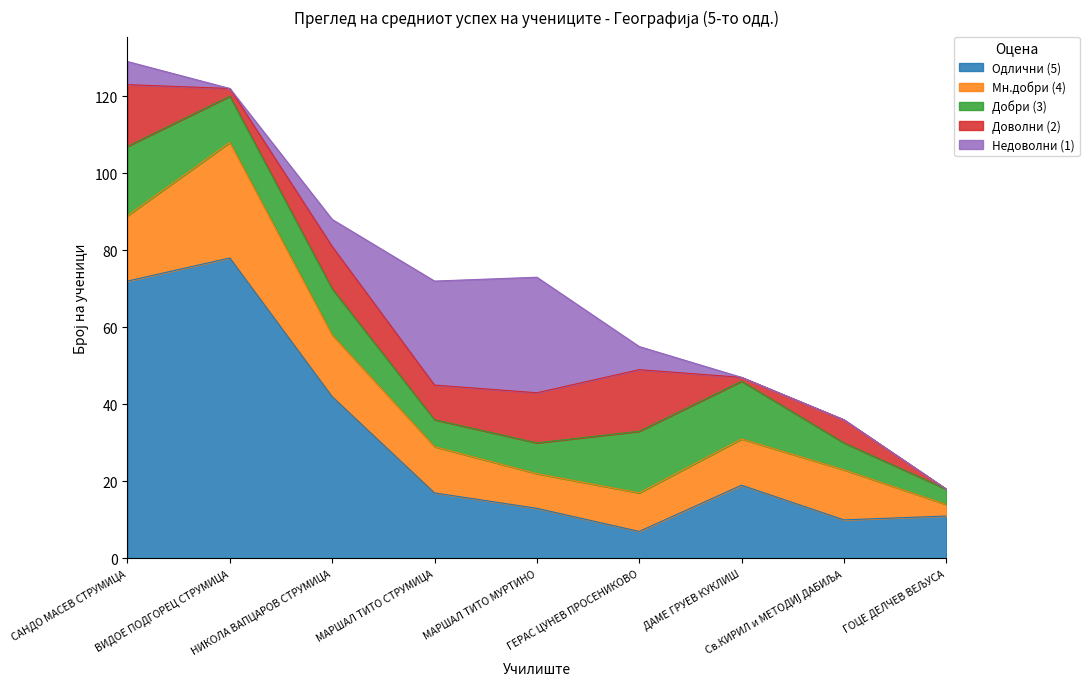

Where is Добри (3) nearest to the value 11?

ВИДОЕ ПОДГОРЕЦ СТРУМИЦА